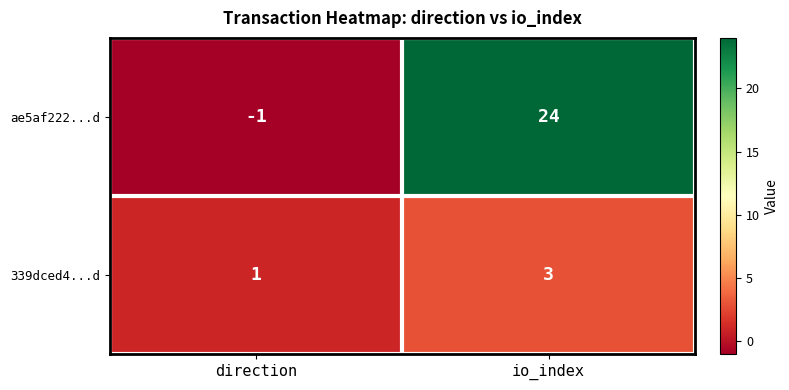

Count the number of categories in the chart.

2